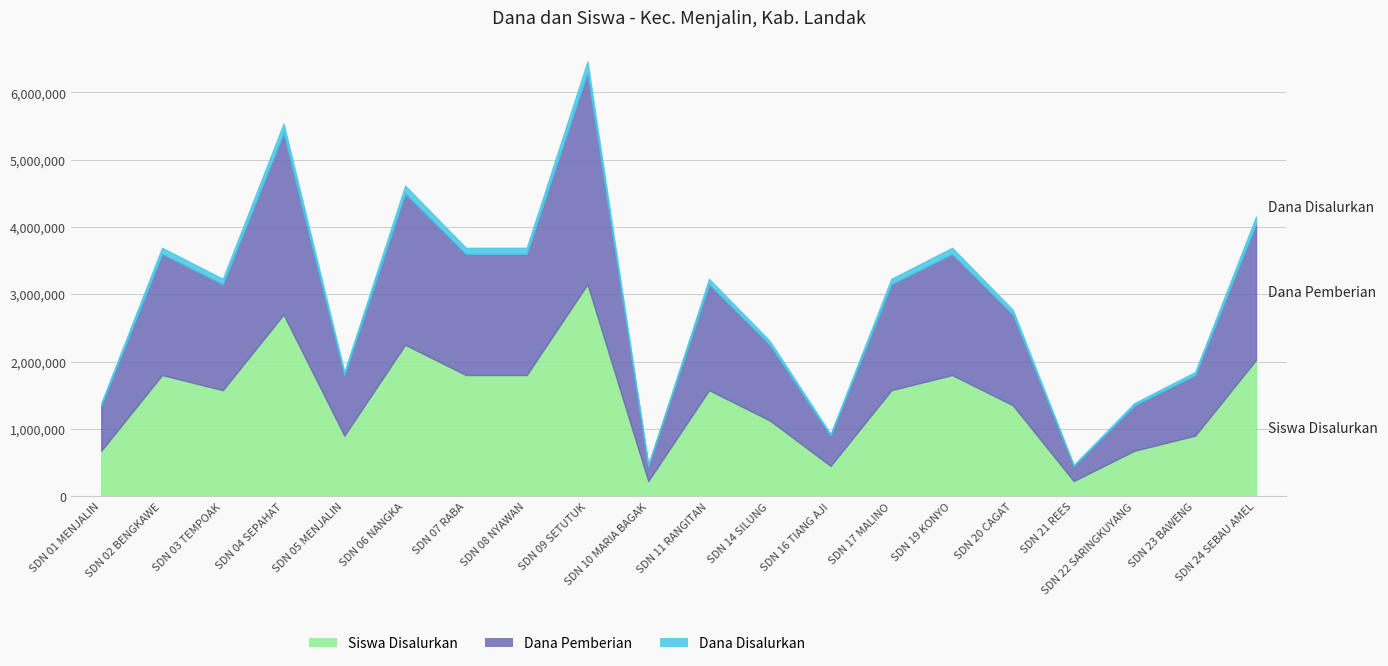

Which series has the widest spread of values?

Dana Disalurkan